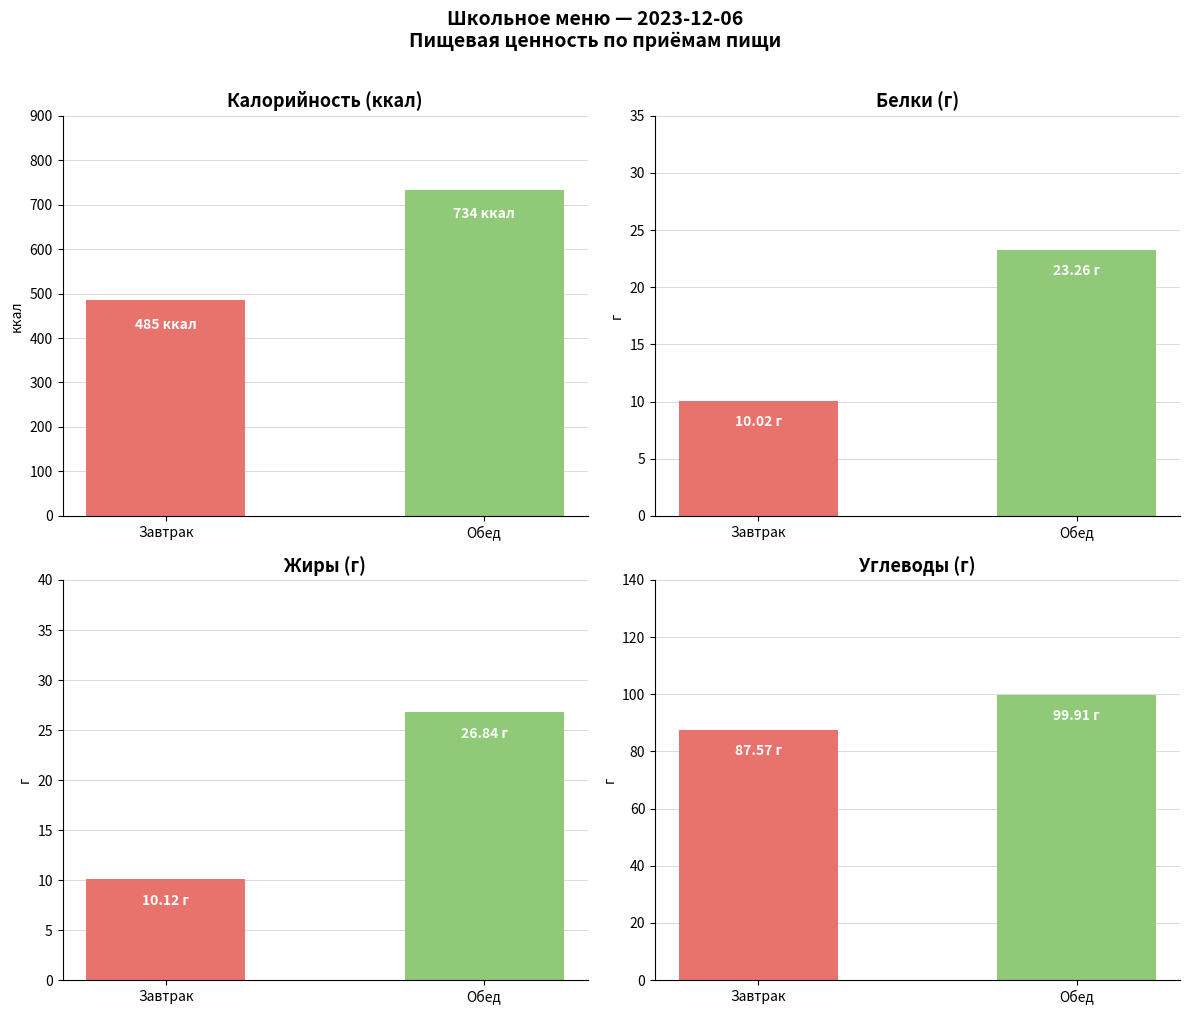

Rank the categories by Калорийность value from lowest to highest.

Завтрак, Обед